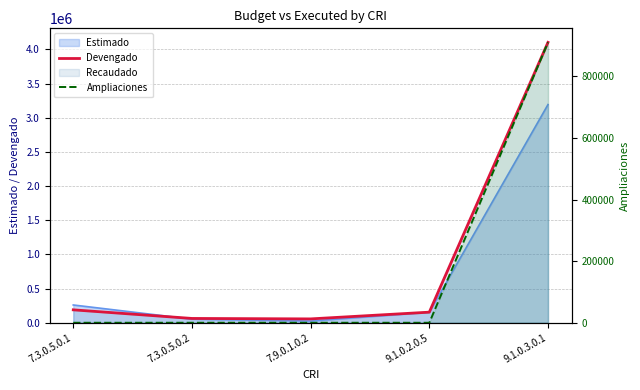

True or false: Ampliaciones has a value of 0 at 9.1.0.2.0.5.

True